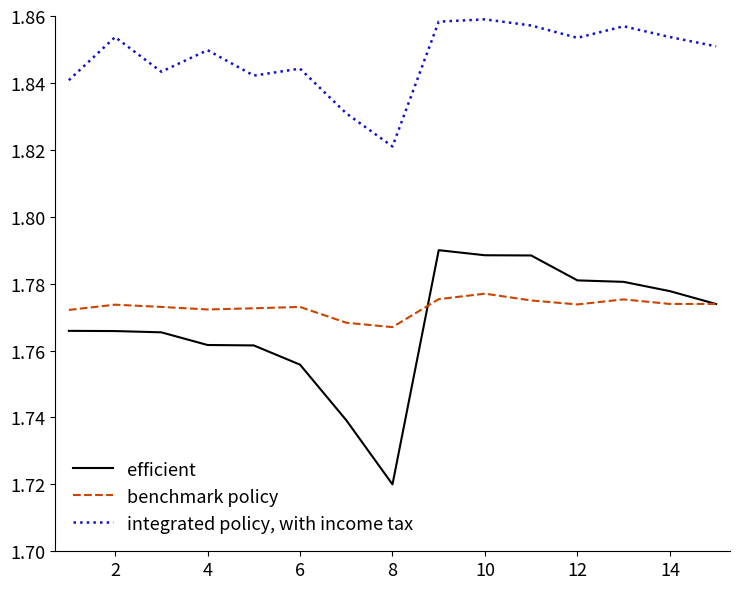

Which series has the largest total across all categories?

integrated policy, with income tax